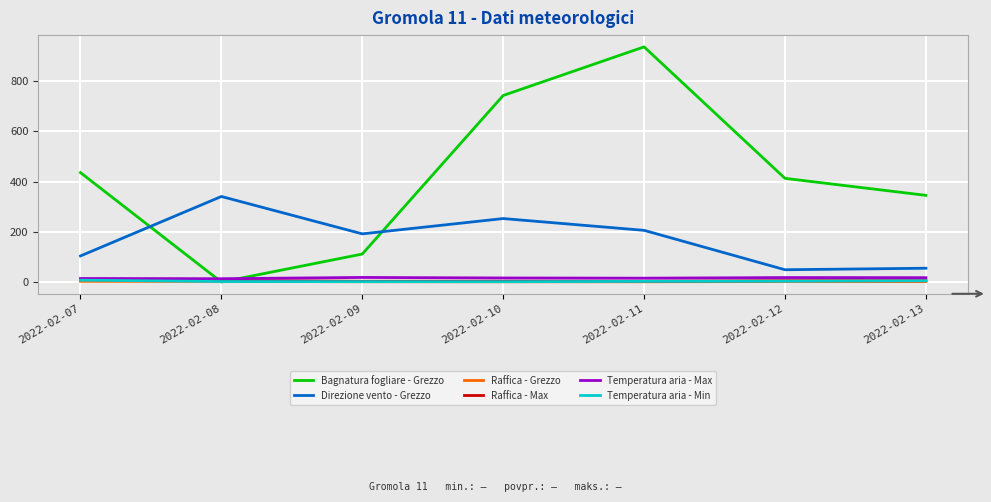

Which series has the widest spread of values?

Bagnatura fogliare - Grezzo